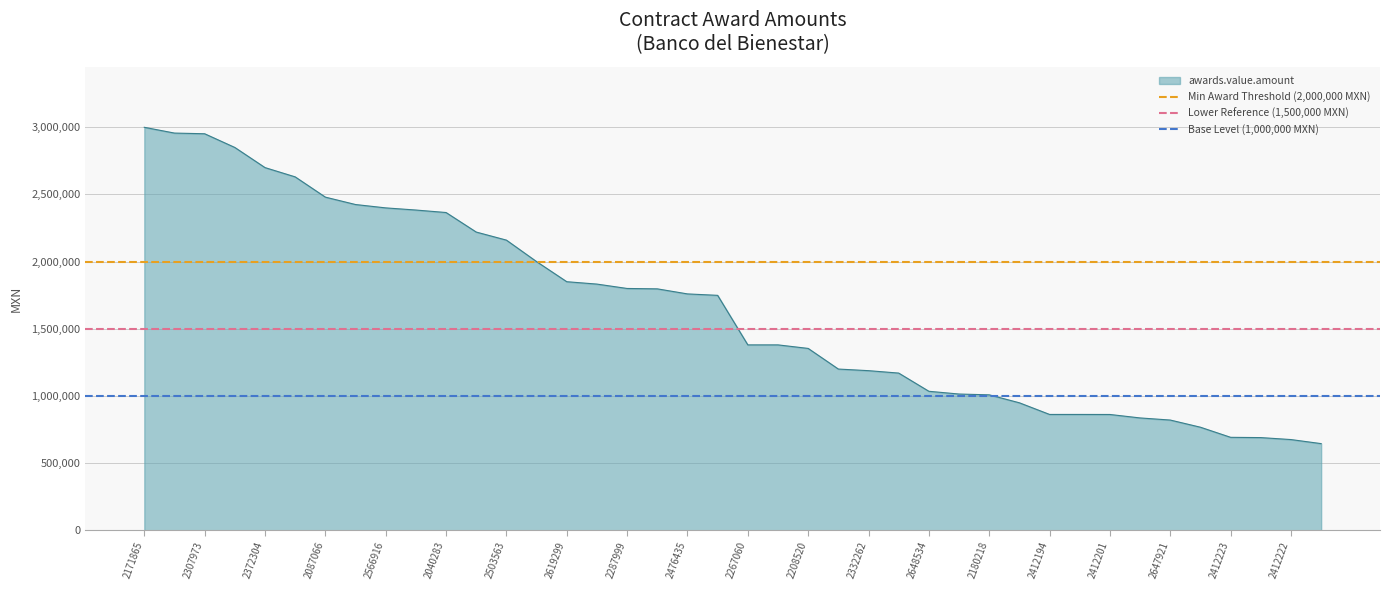

The awards.value.amount series shows 1353652.0 at 2208520. True or false?

True